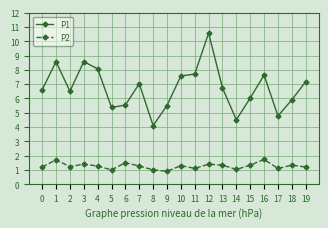

What is the sum of all P2 values?

25.3